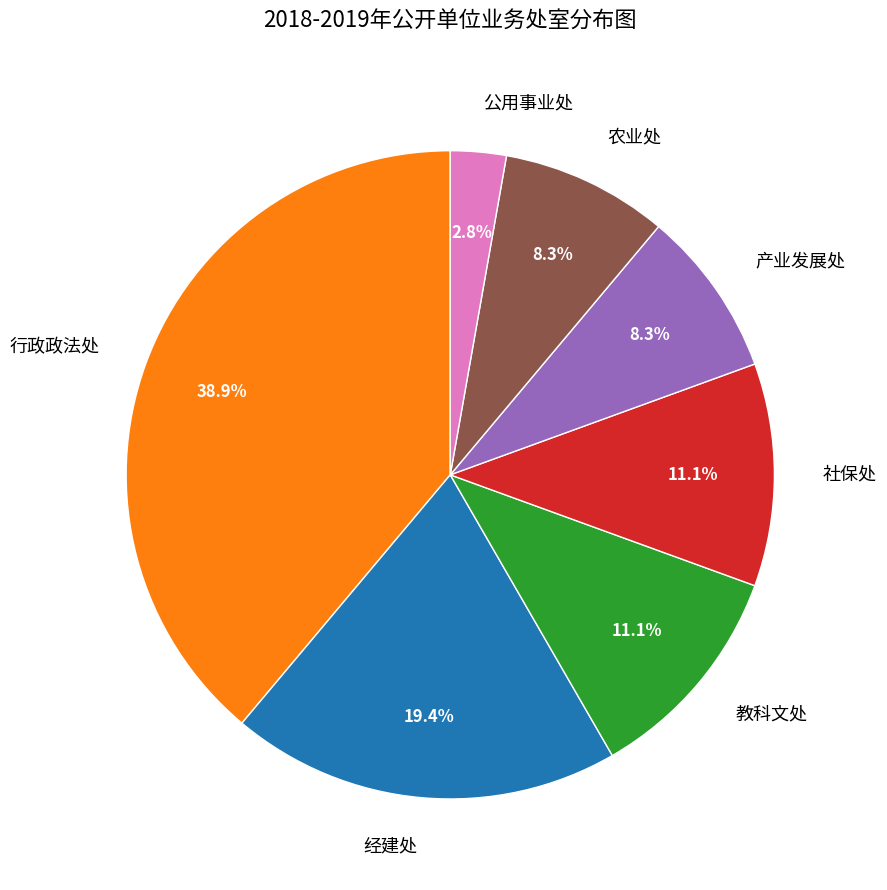

The 农业处 slice represents 1% of the pie. True or false?

False